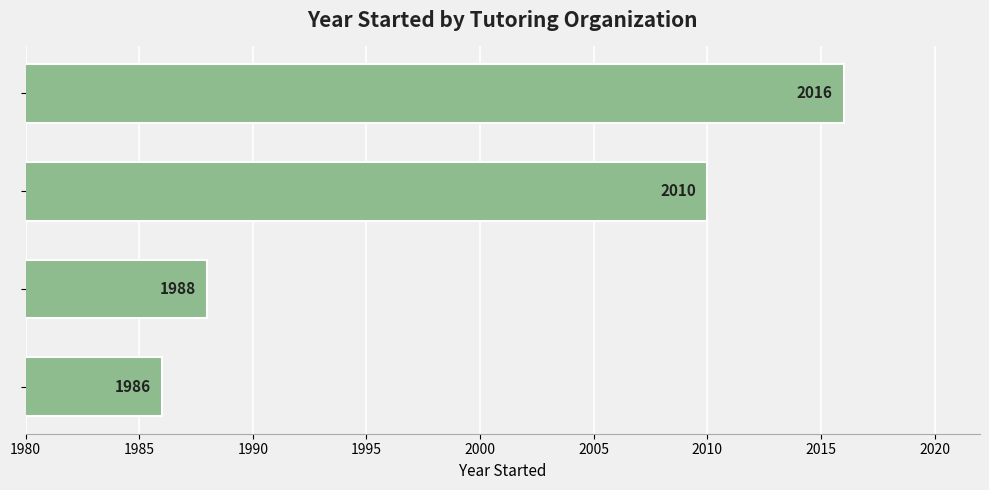

What is the greatest value displayed?

2016